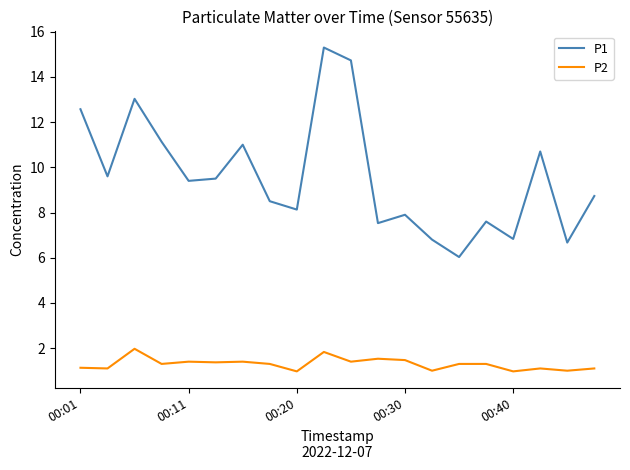

Rank the series by their average value, from lowest to highest.

P2, P1